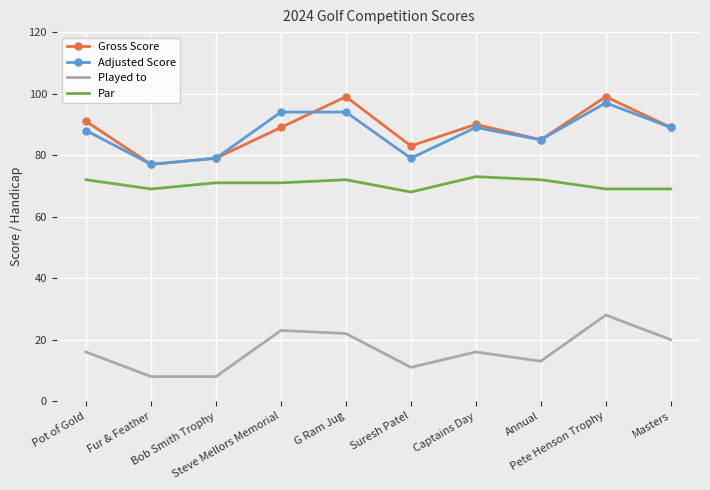

What is the sum of the Played to values at Bob Smith Trophy and Annual?

21